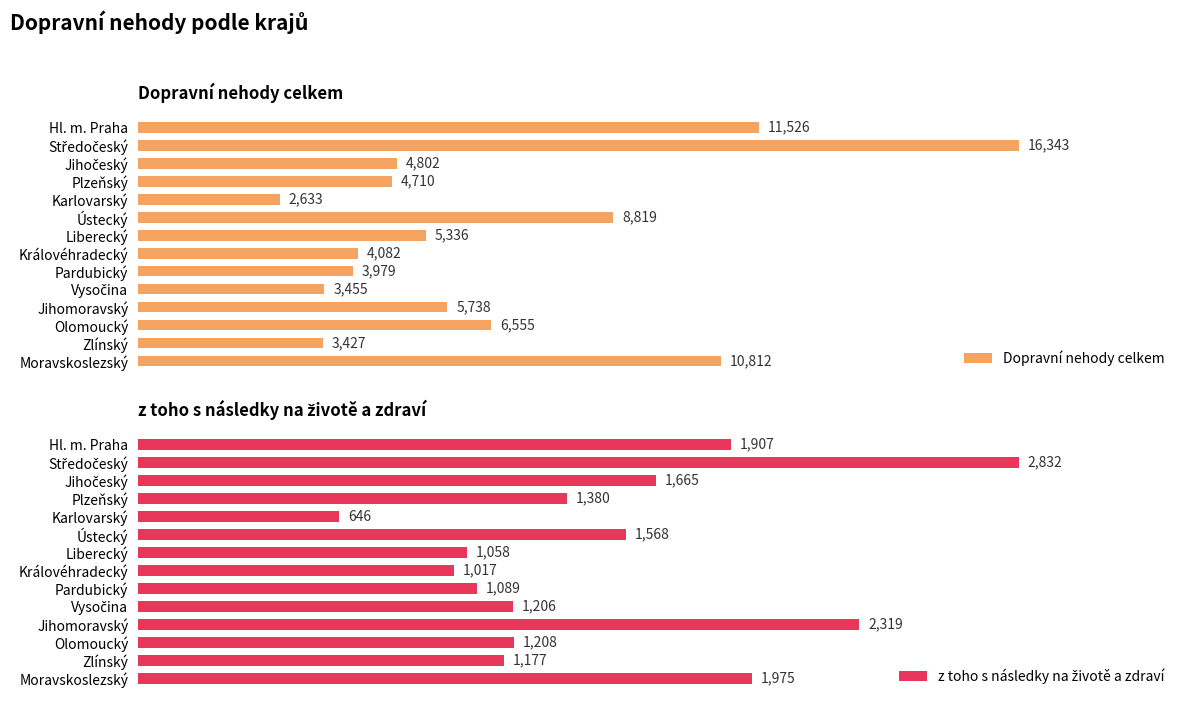

Rank the series by their maximum value, from lowest to highest.

z toho s následky na životě a zdraví, Dopravní nehody celkem